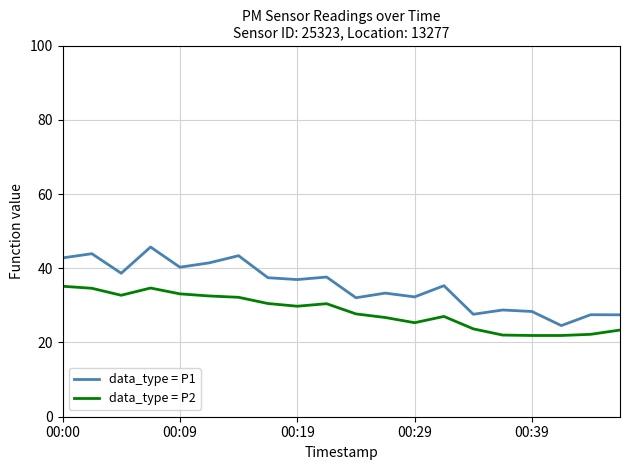

How many values in the data_type = P2 series are below 29?

10